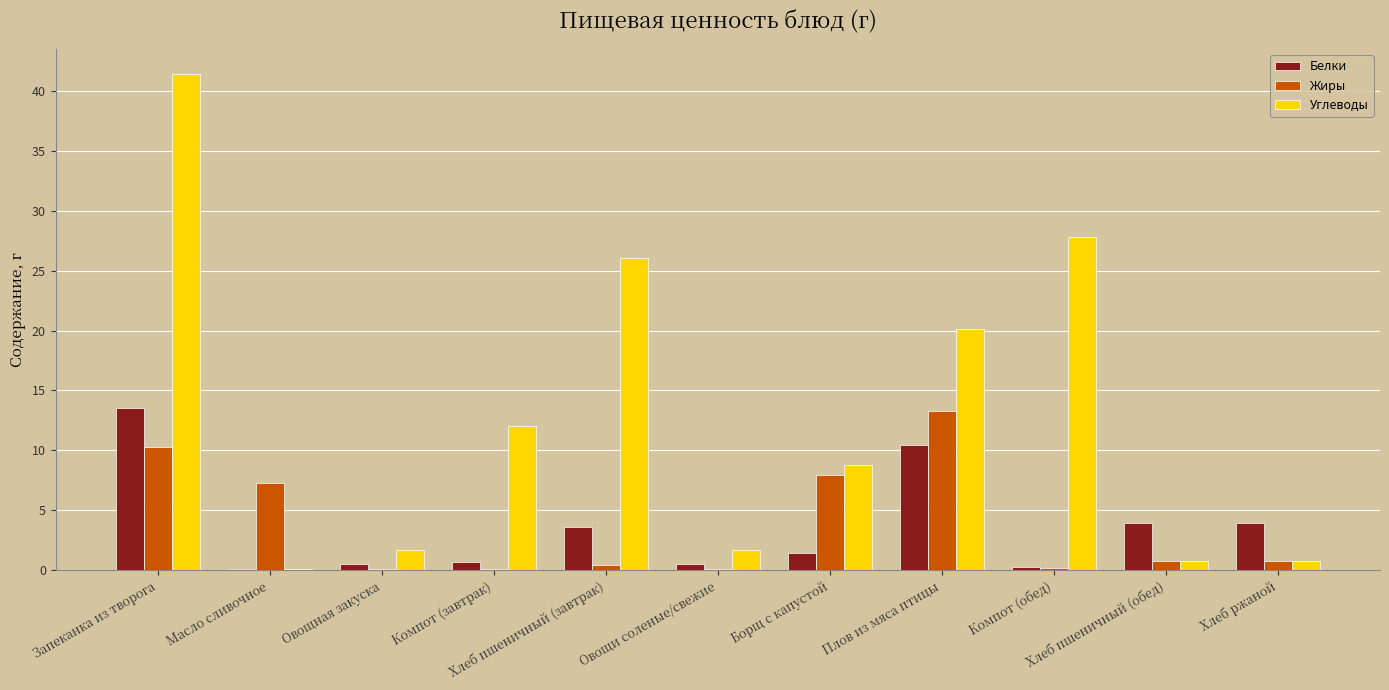

What is the maximum value for Белки?

13.5